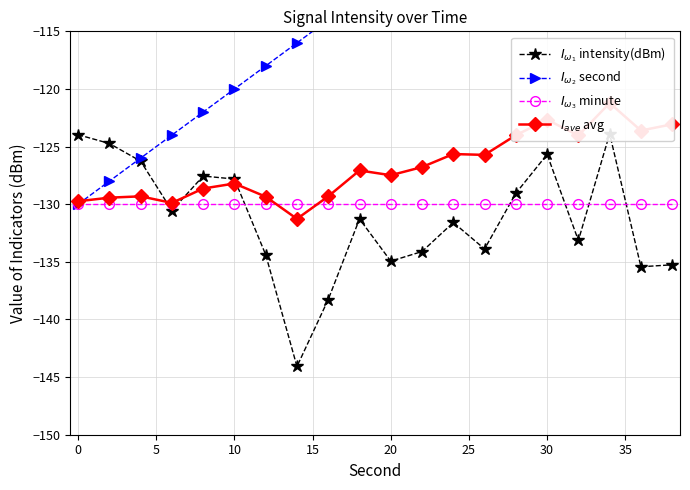

What is the average value of the $I_{\omega_3}$ minute series?

-130.0